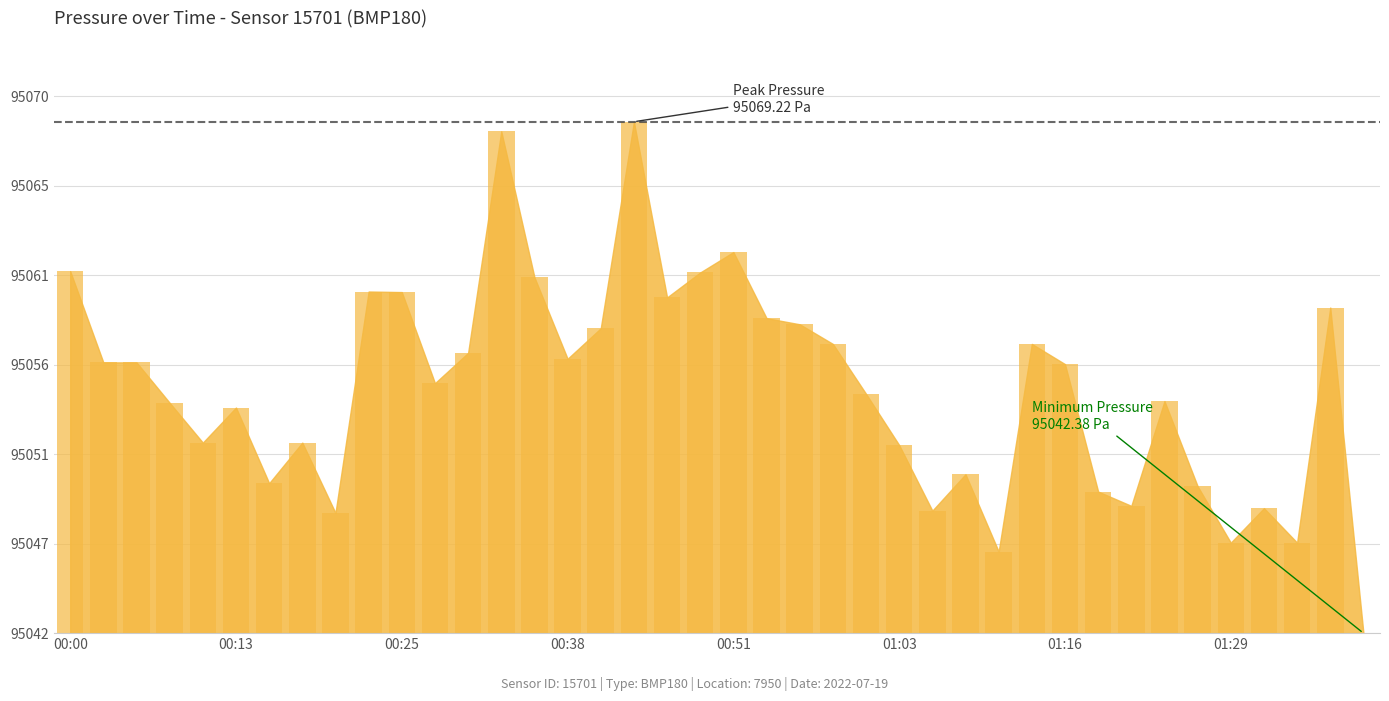

Reading left to right, list all the values displayed in this chart.

19.0	14.2	14.2	12.1	10.0	11.8	7.9	10.0	6.3	17.9	17.9	13.1	14.7	26.3	18.7	14.4	16.0	26.8	17.6	18.9	20.0	16.5	16.2	15.2	12.6	9.9	6.4	8.3	4.3	15.2	14.1	7.4	6.7	12.2	7.7	4.8	6.6	4.8	17.1	0.0